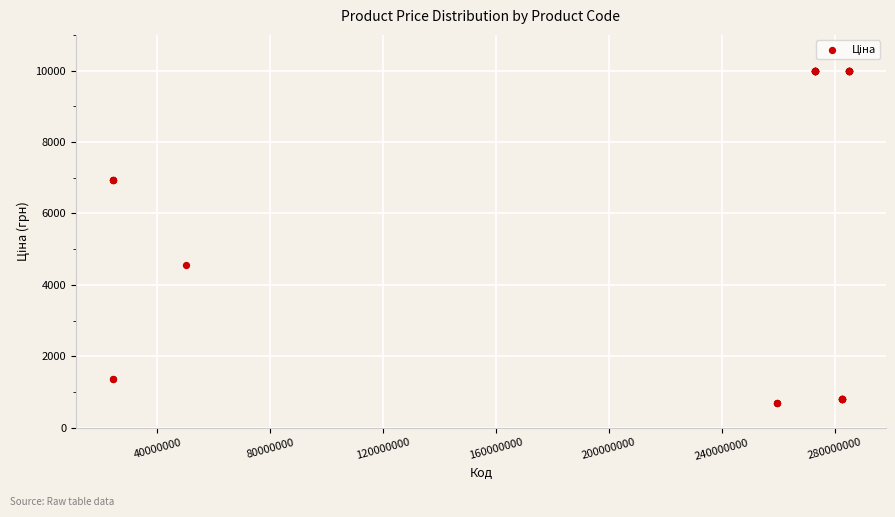

What Y value in the scatter plot is closest to 5334?

4561.9